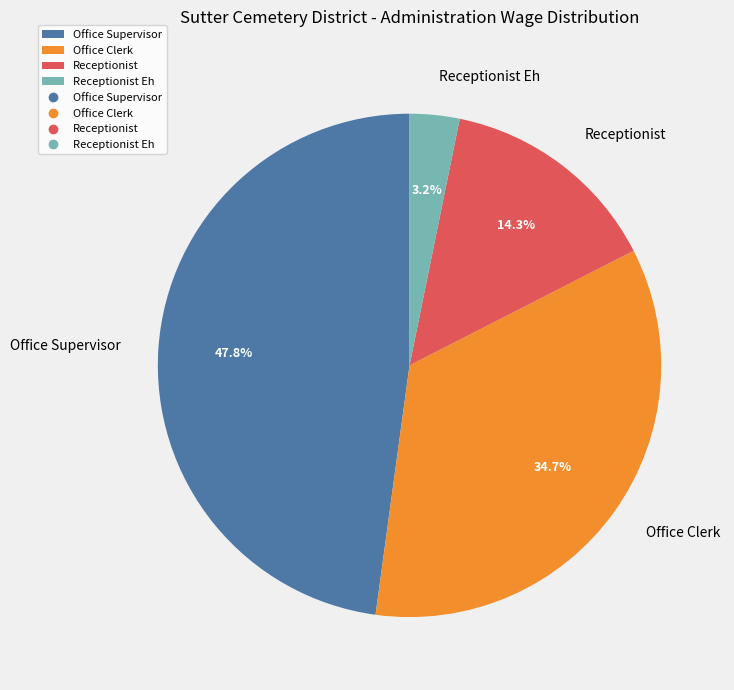

What is the largest slice in the pie chart?

Office Supervisor